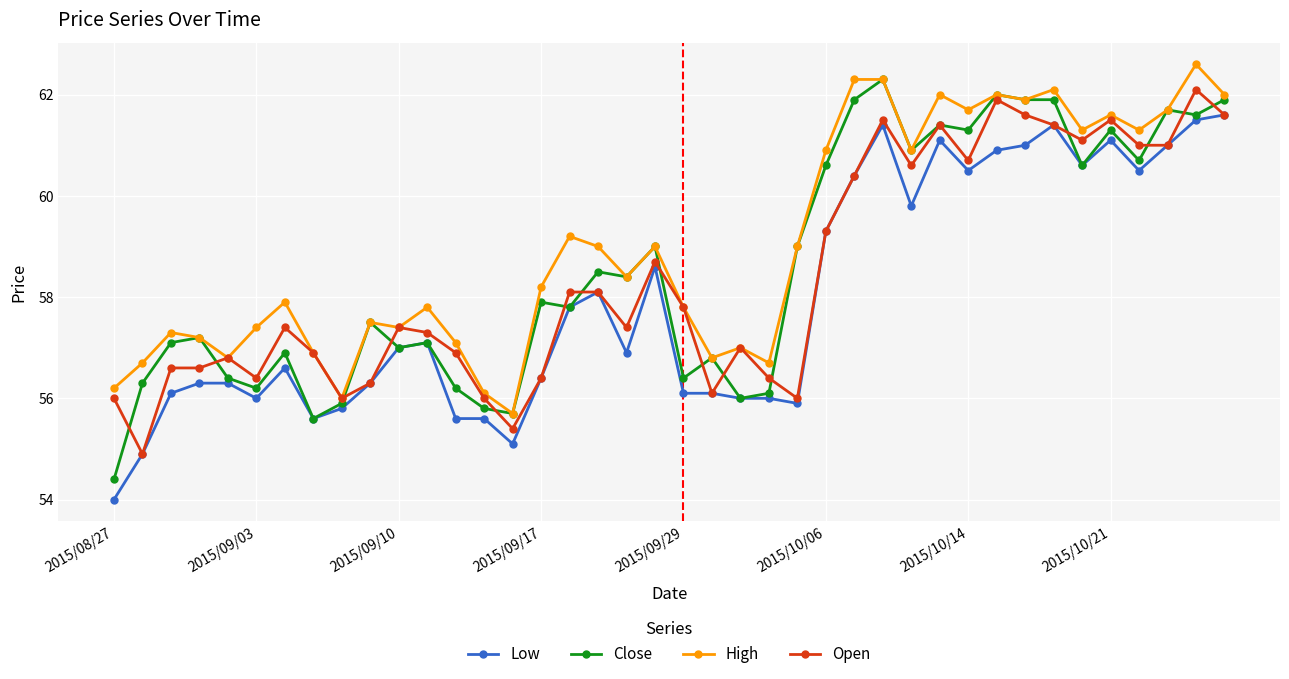

What is the minimum value for Low?

54.0